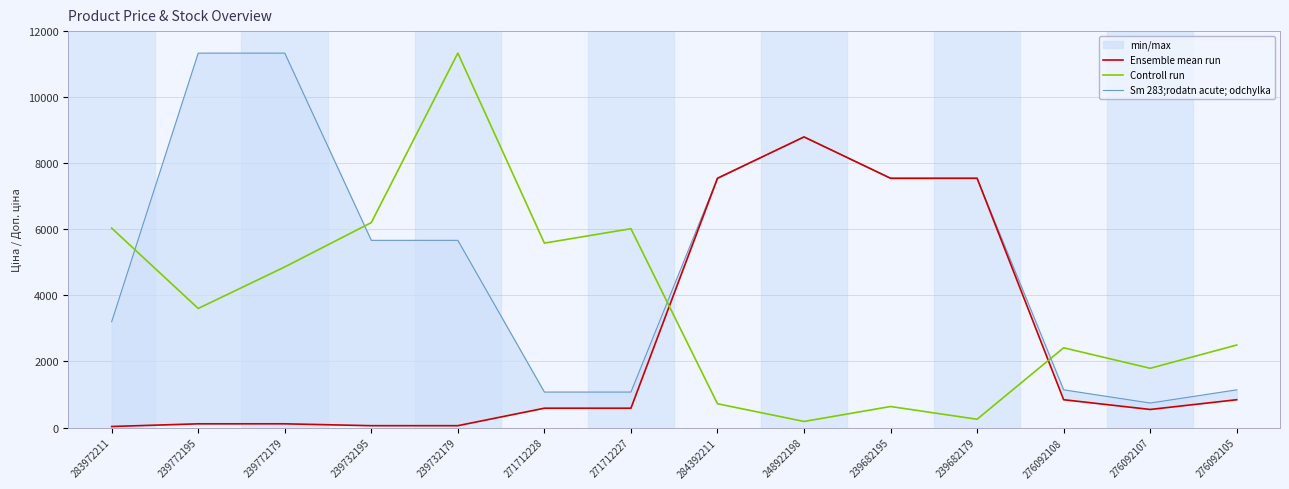

True or false: Ensemble mean run and Sm 283;rodatn acute; odchylka intersect in this chart.

False